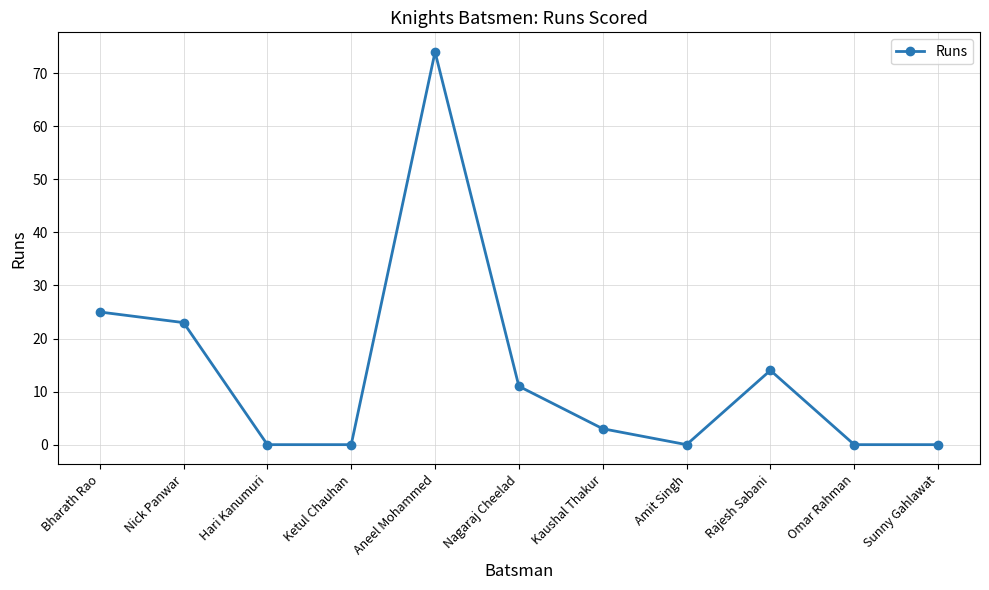

What is the value of the 7th point from the left?

3